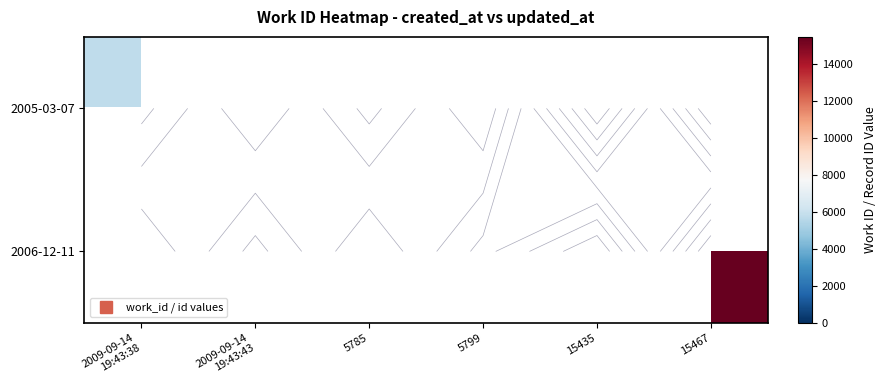

List the series in order of their overall mean, highest first.

2005-03-07, 2006-12-11